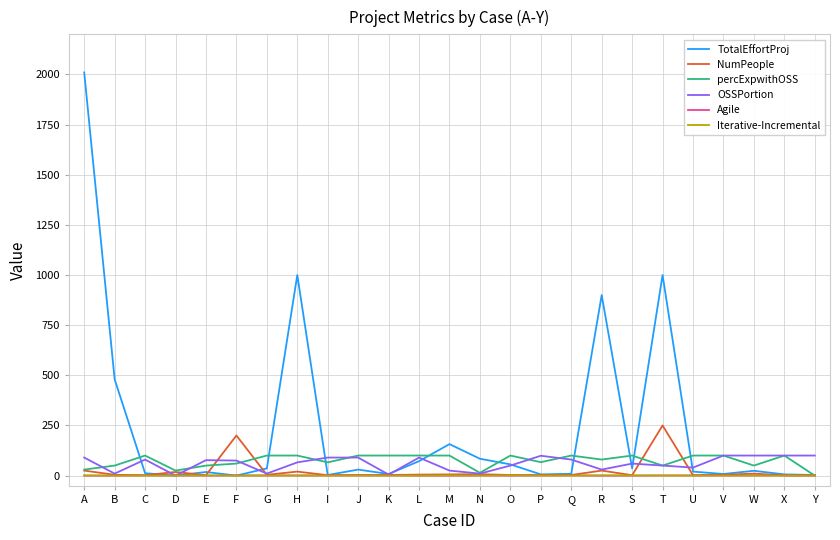

What are all the series names shown in the legend?

TotalEffortProj, NumPeople, percExpwithOSS, OSSPortion, Agile, Iterative-Incremental